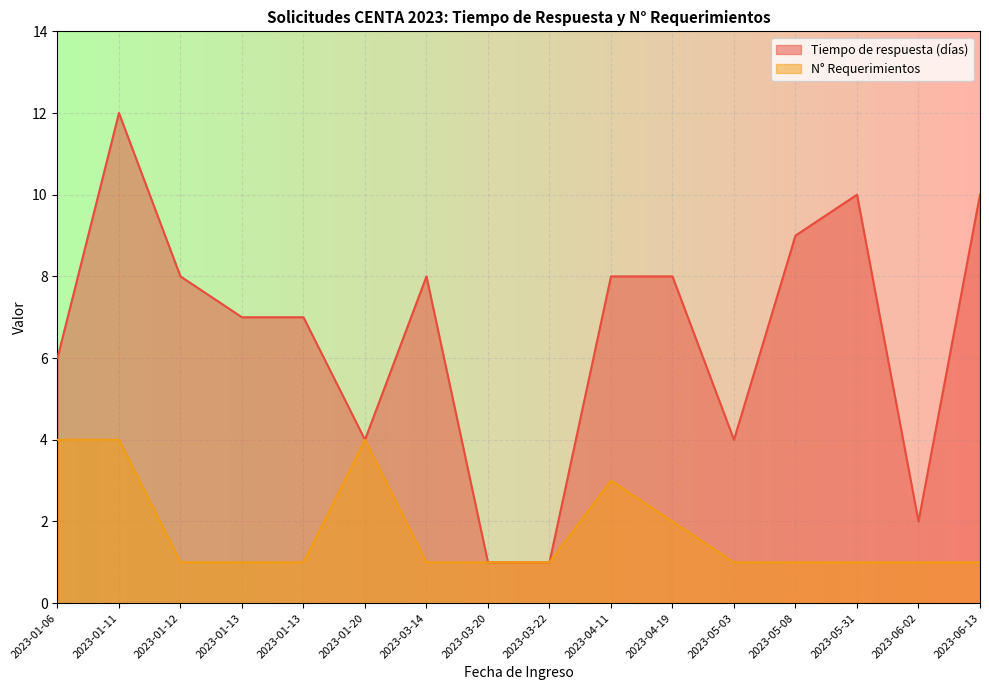

True or false: N° Requerimientos has more than 0 interior local peaks.

True